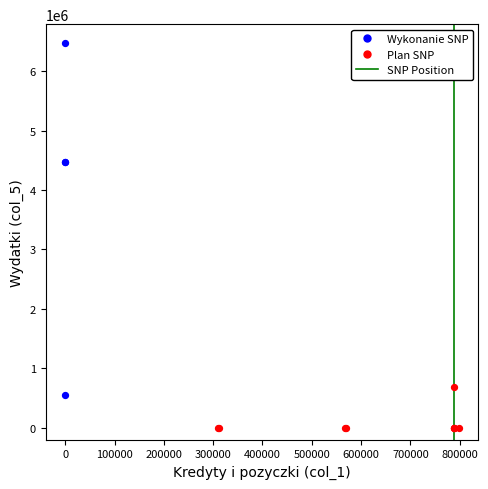

Which series reaches the maximum Y coordinate?

Wykonanie SNP